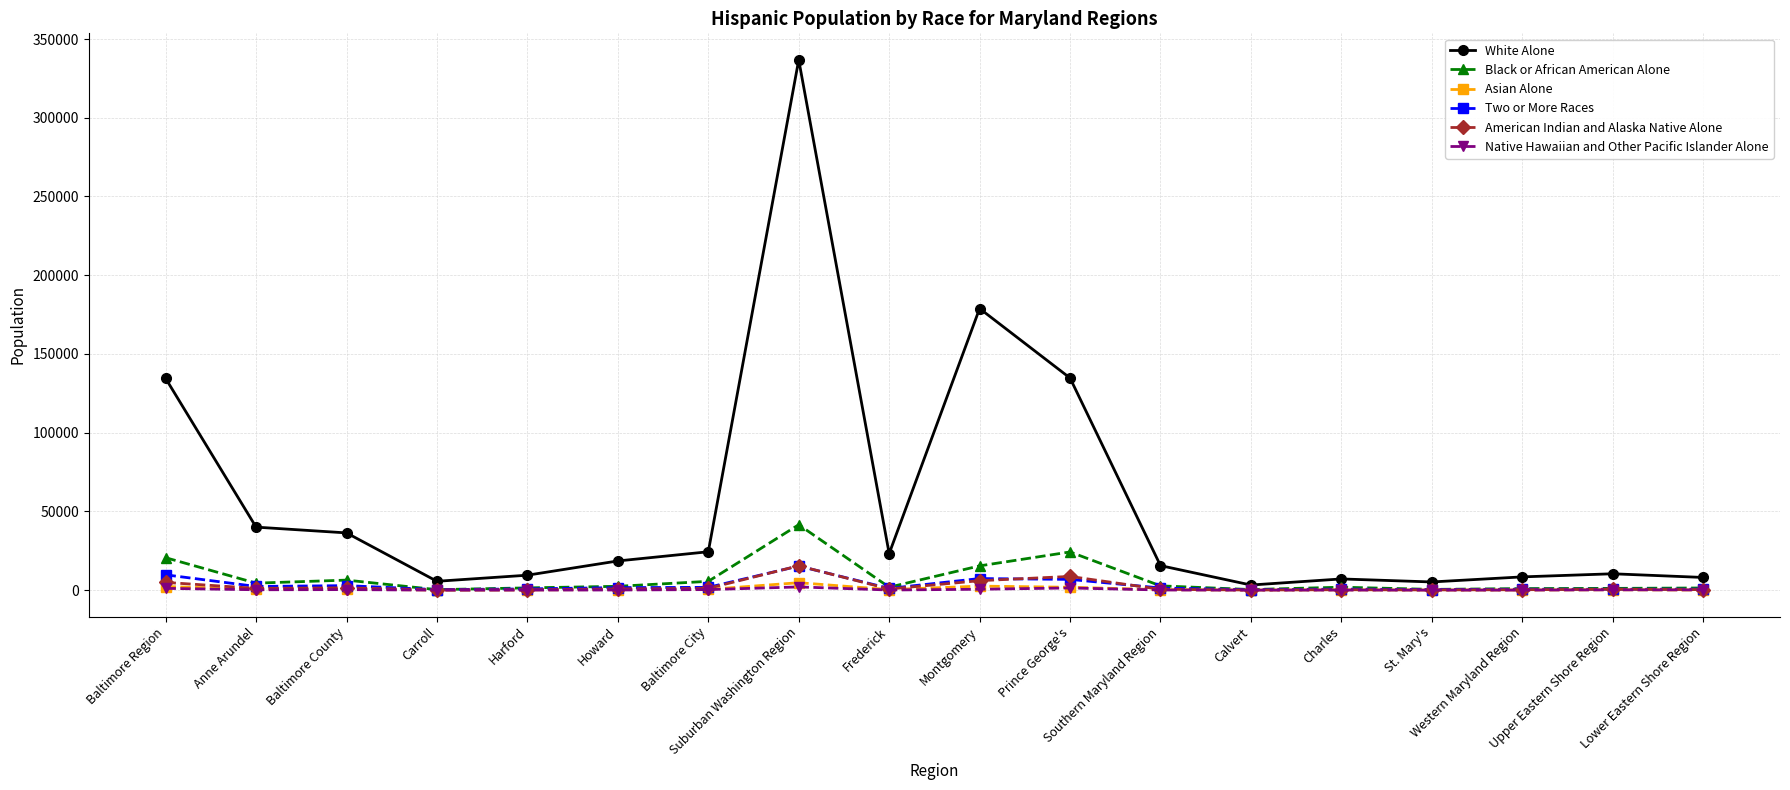

At which category is the sum across all series the highest?

Suburban Washington Region